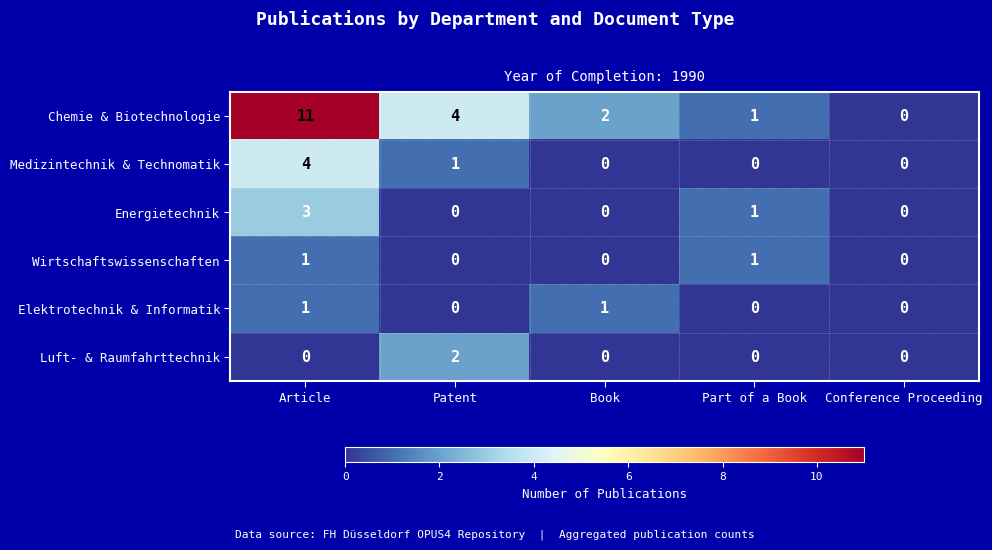

Where is Chemie & Biotechnologie nearest to the value 5?

Patent